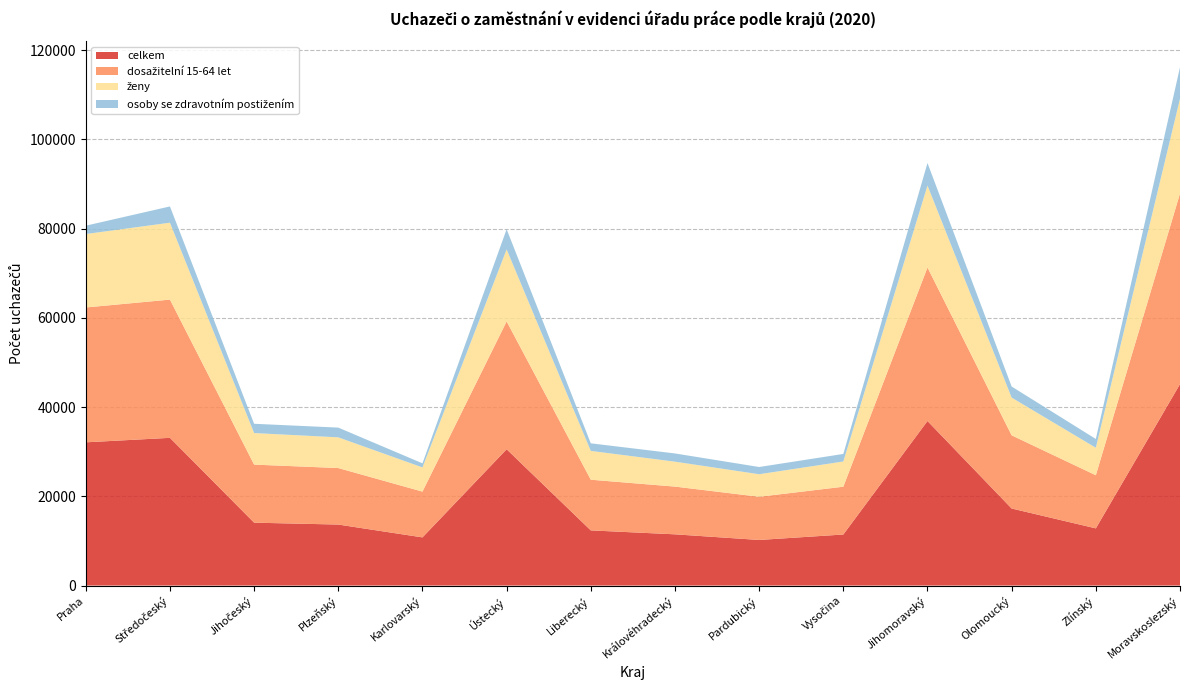

Reading left to right, extract all data points from this chart.

celkem: Praha=32107	Středočeský=33114	Jihočeský=14096	Plzeňský=13673	Karlovarský=10797	Ústecký=30552	Liberecký=12364	Královéhradecký=11483	Pardubický=10219	Vysočina=11443	Jihomoravský=36883	Olomoucký=17270	Zlínský=12819	Moravskoslezský=45157
dosažitelní 15-64 let: Praha=30230	Středočeský=30988	Jihočeský=13017	Plzeňský=12670	Karlovarský=10261	Ústecký=28665	Liberecký=11363	Královéhradecký=10700	Pardubický=9685	Vysočina=10714	Jihomoravský=34421	Olomoucký=16407	Zlínský=11910	Moravskoslezský=42727
ženy: Praha=16466	Středočeský=17241	Jihočeský=7073	Plzeňský=6884	Karlovarský=5423	Ústecký=16144	Liberecký=6461	Královéhradecký=5589	Pardubický=5052	Vysočina=5656	Jihomoravský=18370	Olomoucký=8459	Zlínský=6160	Moravskoslezský=21249
osoby se zdravotním postižením: Praha=1870	Středočeský=3645	Jihočeský=2080	Plzeňský=2182	Karlovarský=919	Ústecký=4522	Liberecký=1698	Královéhradecký=1843	Pardubický=1620	Vysočina=1691	Jihomoravský=5050	Olomoucký=2479	Zlínský=1969	Moravskoslezský=7047